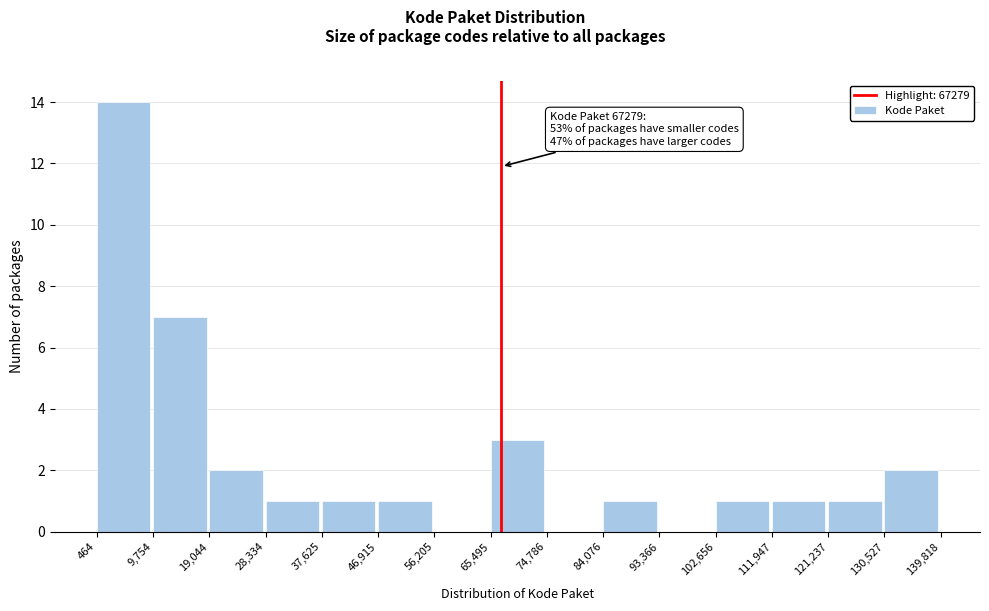

Over which range of the x-axis is the bar tallest?

464 to 9,754